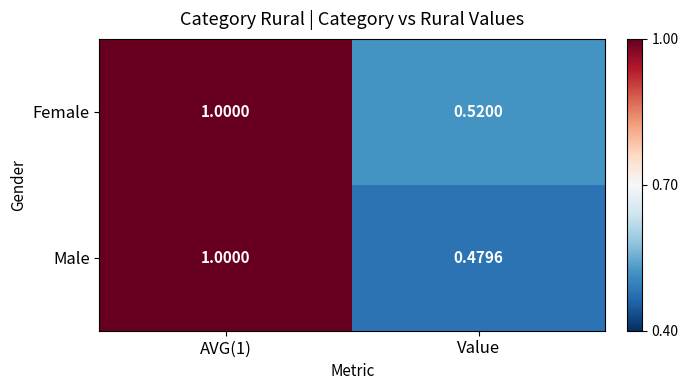

Which series changed the most between AVG(1) and Value?

Male